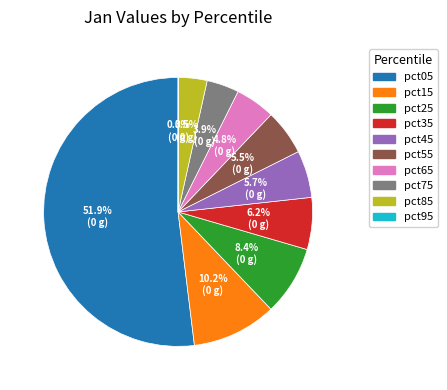

To the nearest percent, what percentage of the pie is pct25?

8%